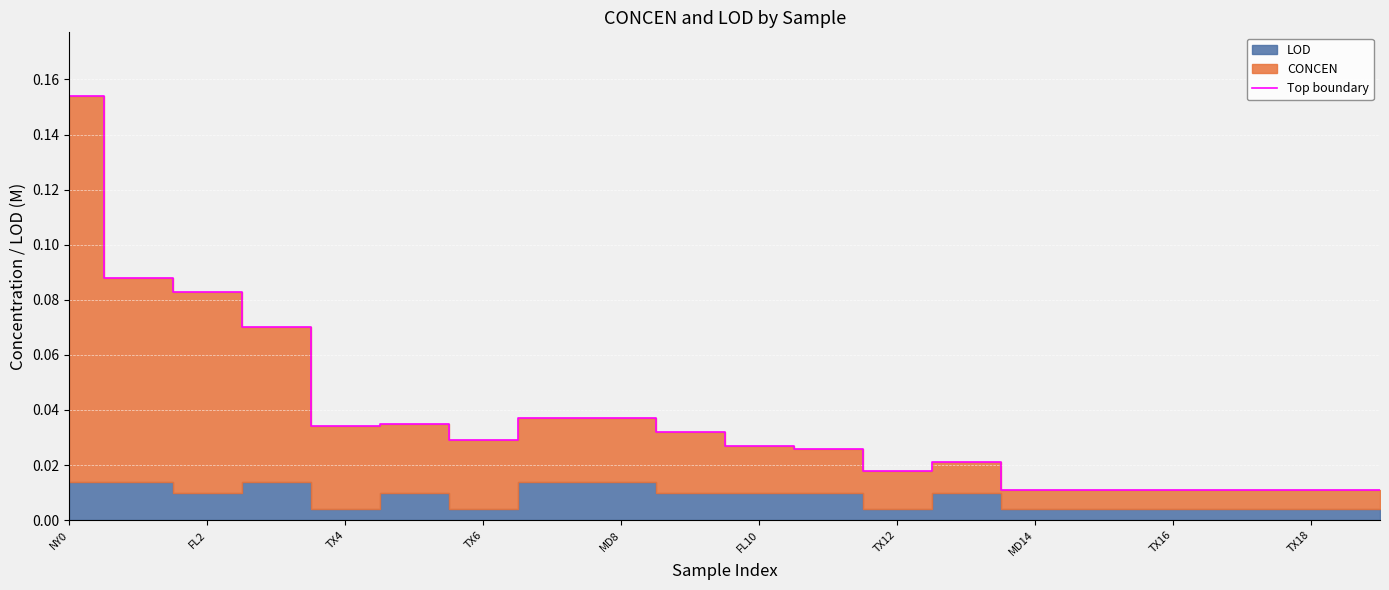

True or false: Top boundary has a value of 0.1 at NY0.

False